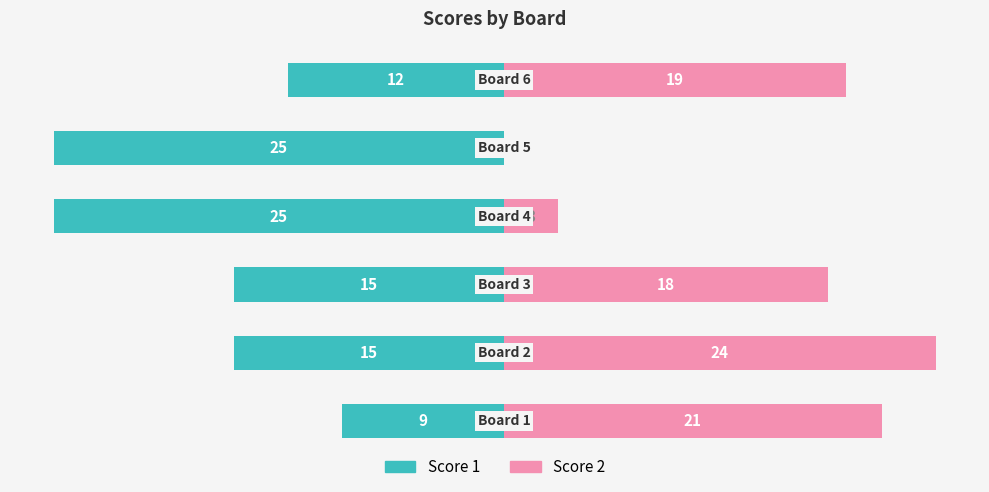

Which label corresponds to the smallest value in the chart?

3